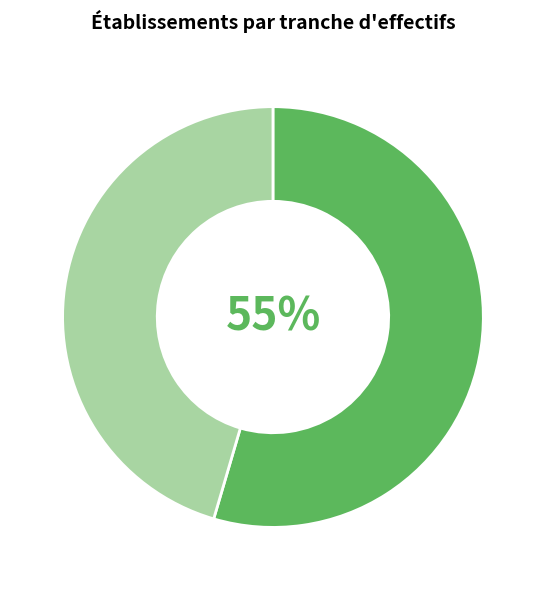

Does any single category account for the majority?

Yes